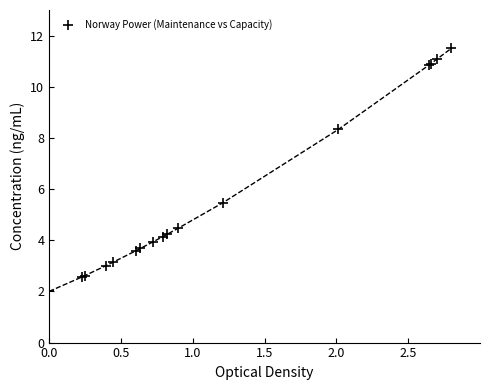

What Y value in the scatter plot is closest to 6?

5.5